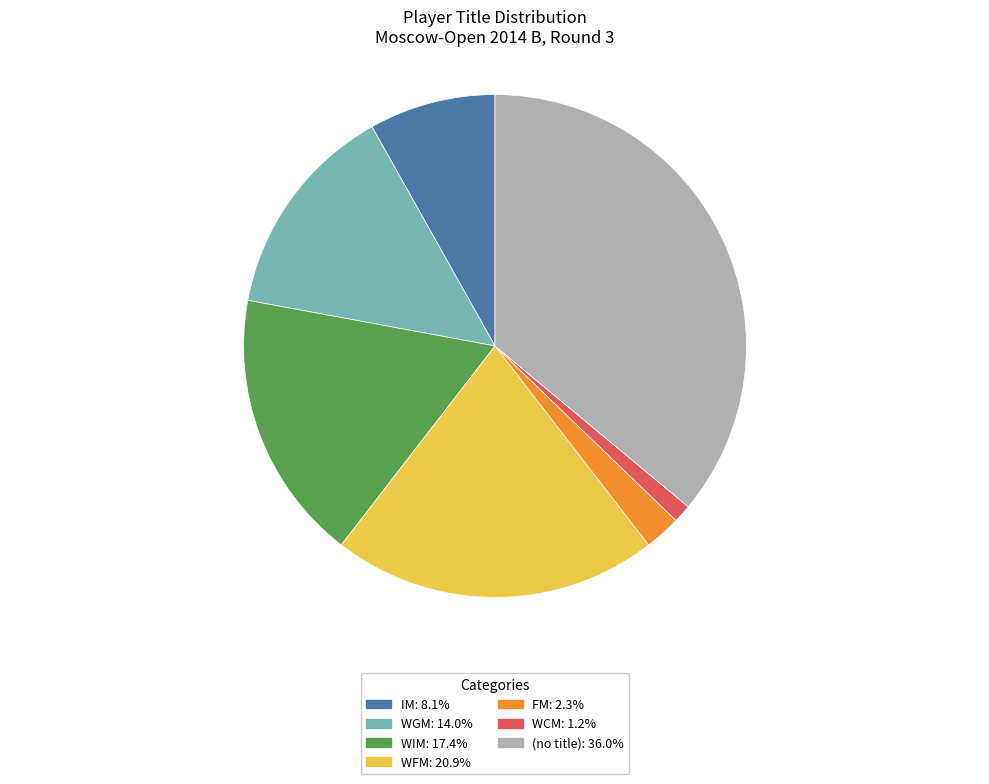

How many segments does this pie chart have?

7